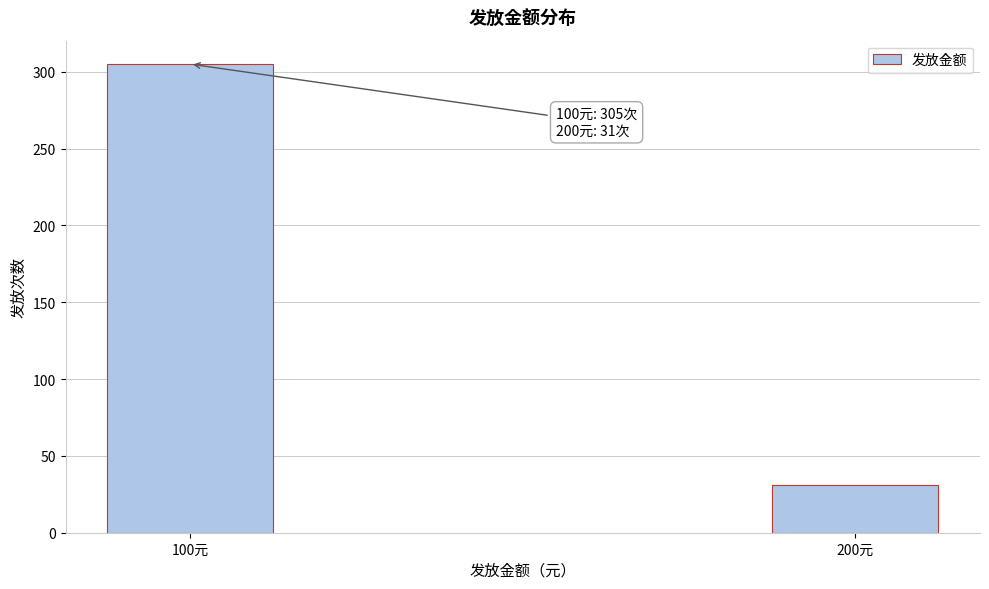

Reading right to left, extract all data points from this chart.

31	305